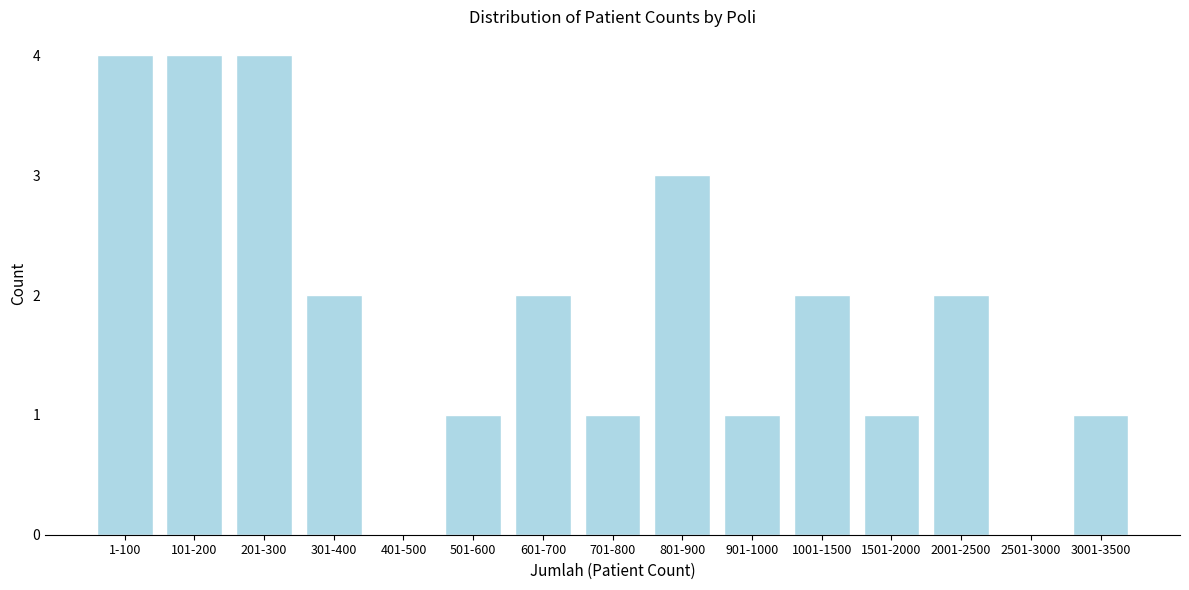

Reading right to left, list all the values displayed in this chart.

3001-3500=1	2501-3000=0	2001-2500=2	1501-2000=1	1001-1500=2	901-1000=1	801-900=3	701-800=1	601-700=2	501-600=1	401-500=0	301-400=2	201-300=4	101-200=4	1-100=4